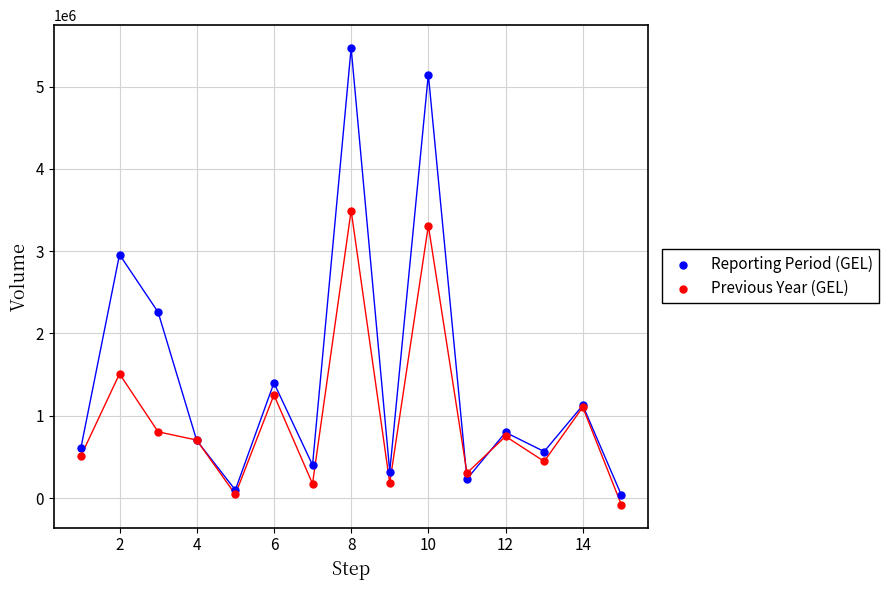

Which series has the largest Y range (max minus min)?

Reporting Period (GEL)